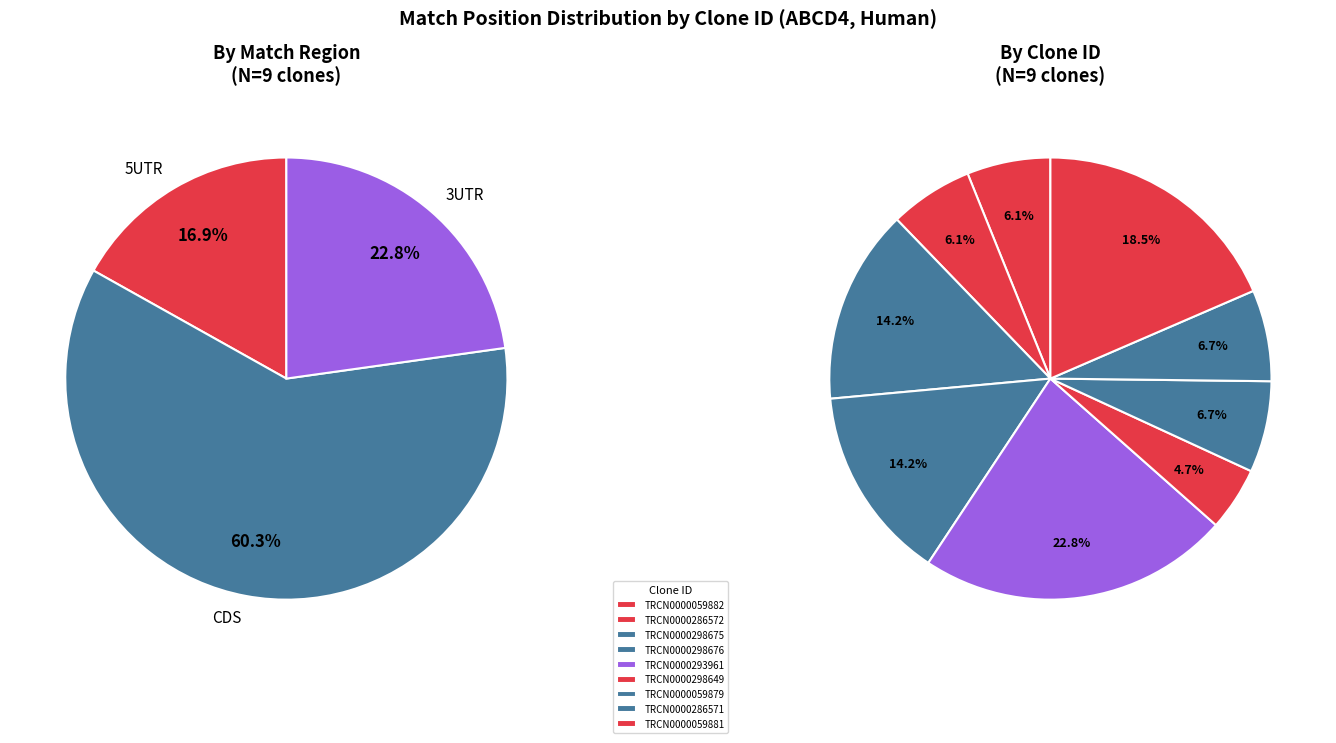

Is there a majority slice in this chart?

No